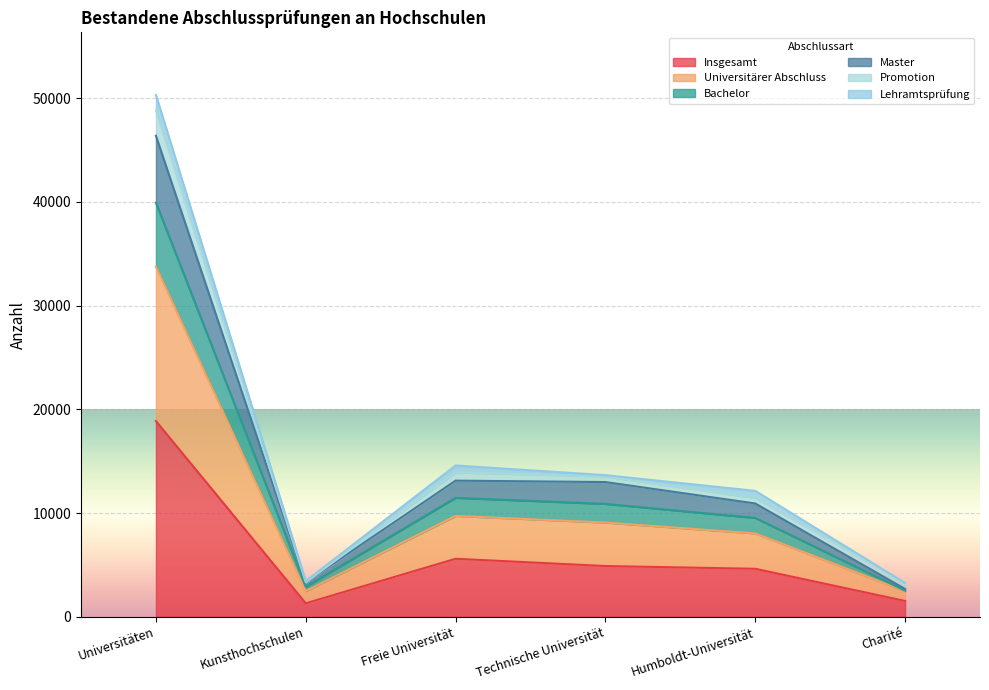

What is the label of the 1st point from the left?

Universitäten